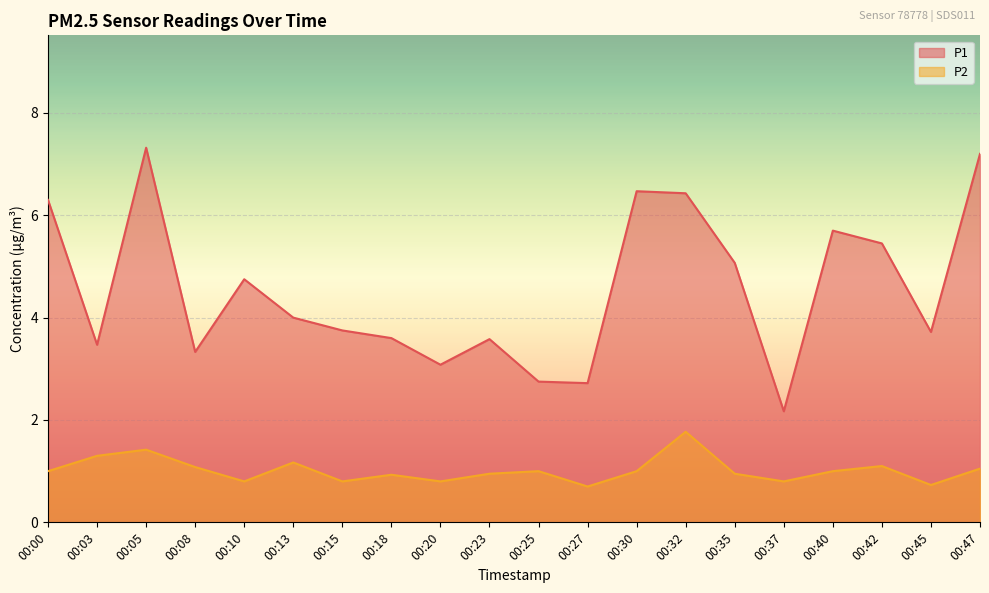

What is the total value across all series at 00:00?

7.3